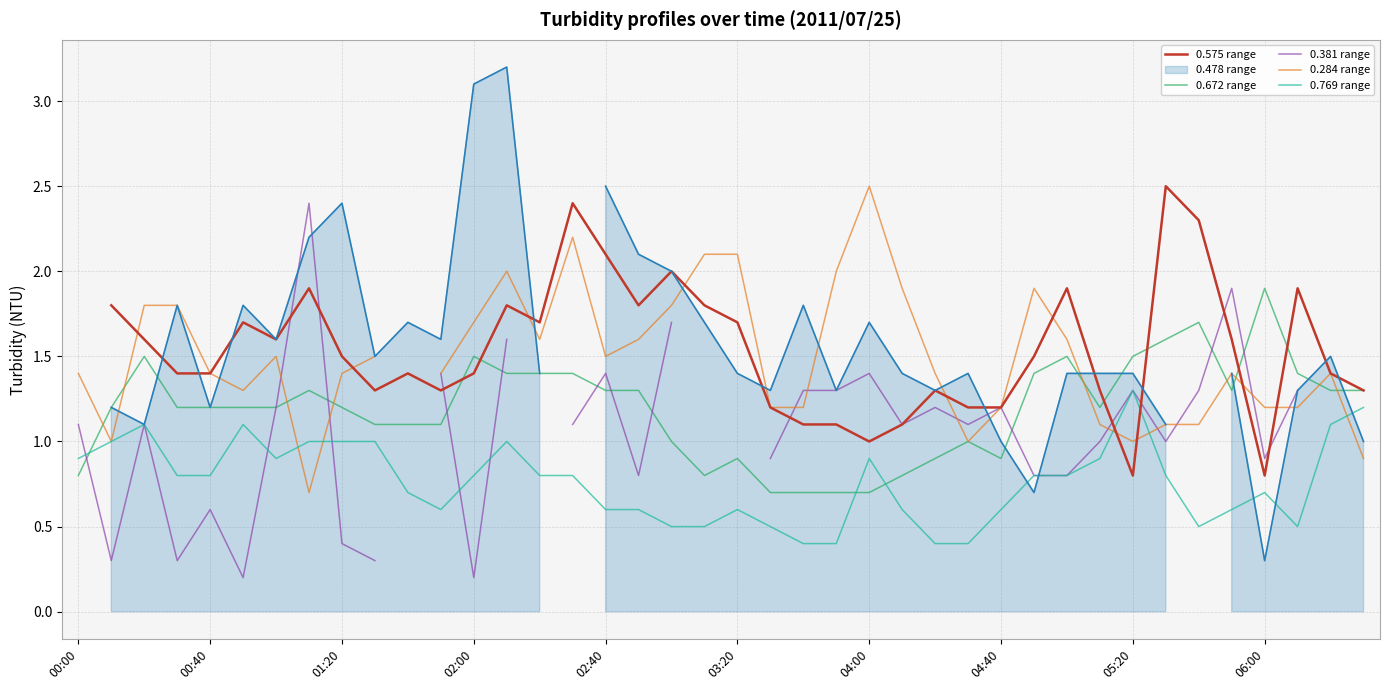

True or false: 0.672 range and 0.284 range cross at least once.

True